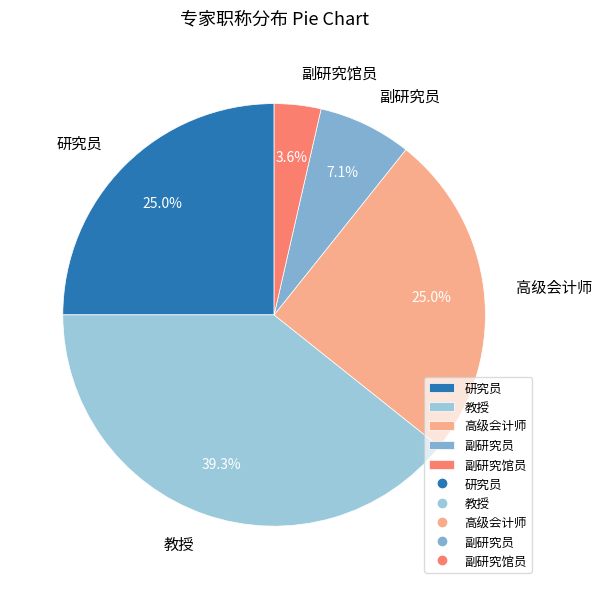

Is it true that 副研究馆员 is 4% of the pie?

True